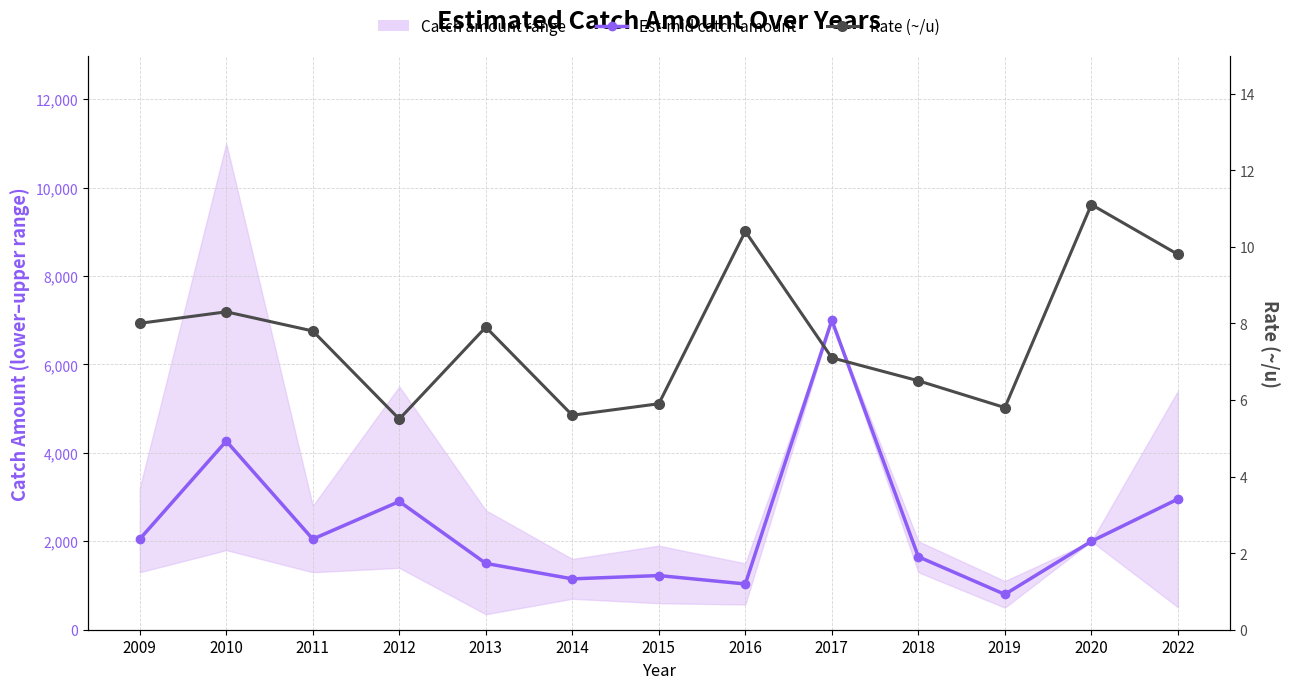

The value of Rate (~/u) at 2020 is 16.6. True or false?

False